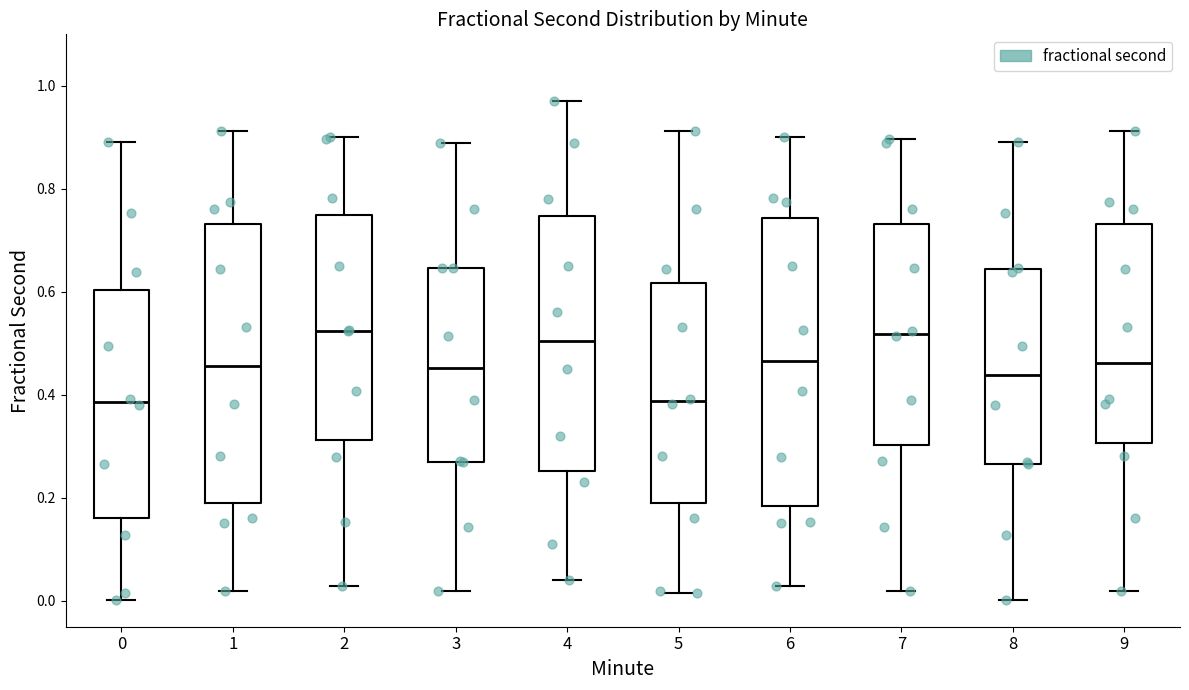

Reading left to right, transcribe this box plot: for each box, give where its median line is, the range the box spans, and where its two whiskers end, as read against the y-axis. The values are not printed on the chart, so give them approximately, as read against the axis.

0: median 0.38, box 0.16 to 0.60, whiskers 0.00 to 0.90
1: median 0.46, box 0.20 to 0.74, whiskers 0.02 to 0.92
2: median 0.52, box 0.32 to 0.74, whiskers 0.02 to 0.90
3: median 0.46, box 0.28 to 0.64, whiskers 0.02 to 0.88
4: median 0.50, box 0.26 to 0.74, whiskers 0.04 to 0.98
5: median 0.38, box 0.20 to 0.62, whiskers 0.02 to 0.92
6: median 0.46, box 0.18 to 0.74, whiskers 0.02 to 0.90
7: median 0.52, box 0.30 to 0.74, whiskers 0.02 to 0.90
8: median 0.44, box 0.26 to 0.64, whiskers 0.00 to 0.90
9: median 0.46, box 0.30 to 0.74, whiskers 0.02 to 0.92